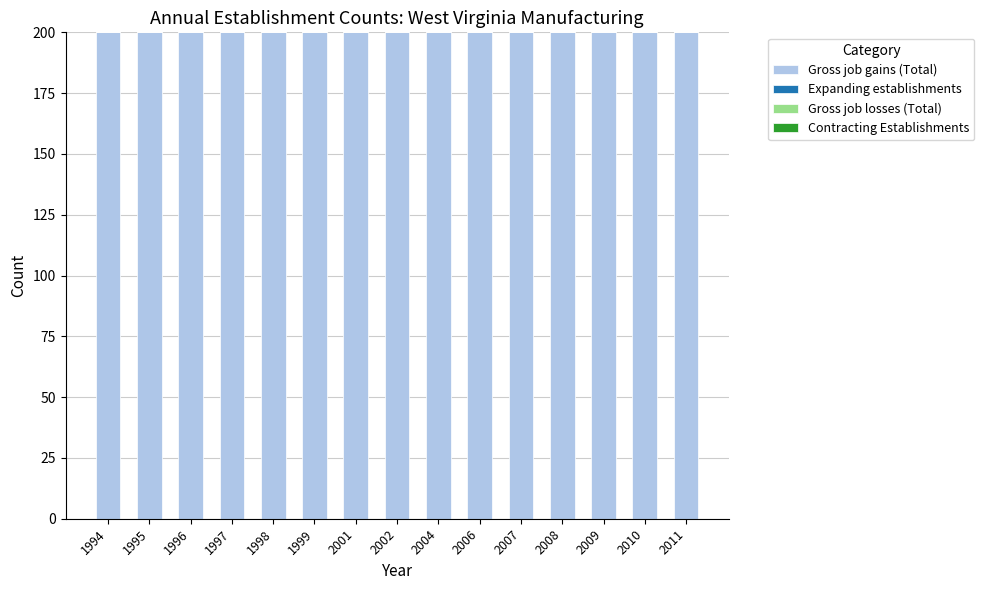

The value of Expanding establishments at 2006 is 0. True or false?

True